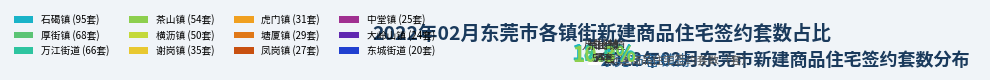

Does any single category account for the majority?

No